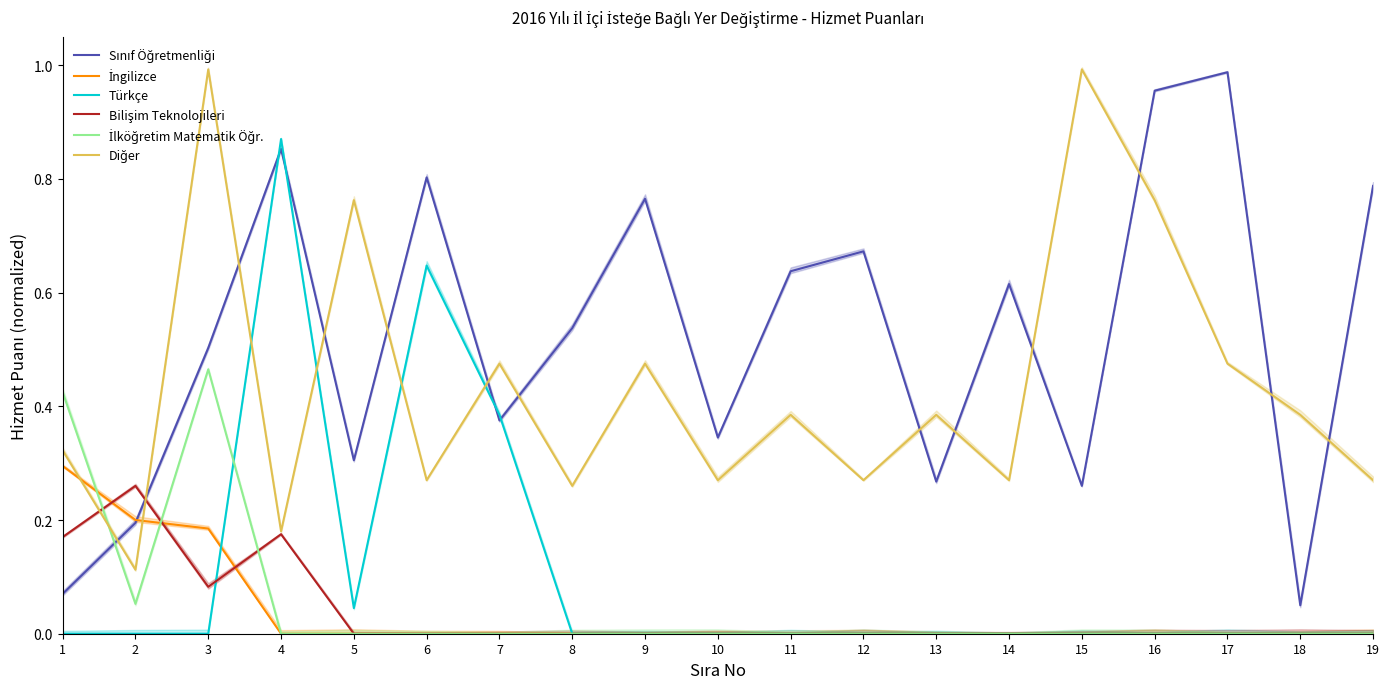

At which label does Türkçe reach its peak?

4